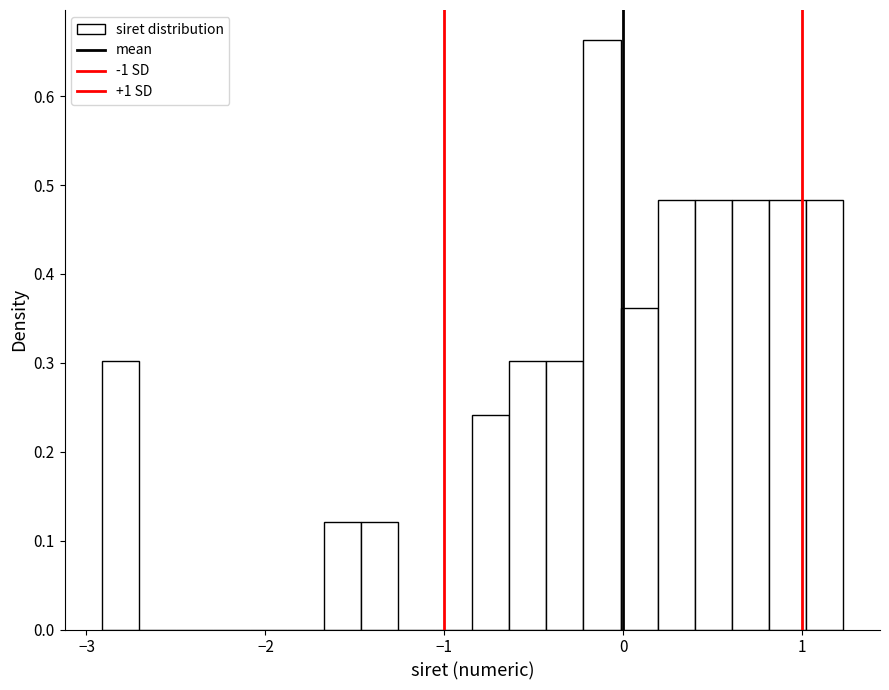

Read against the x-axis, roughly where is the centre of the tallest bar?

-0.1